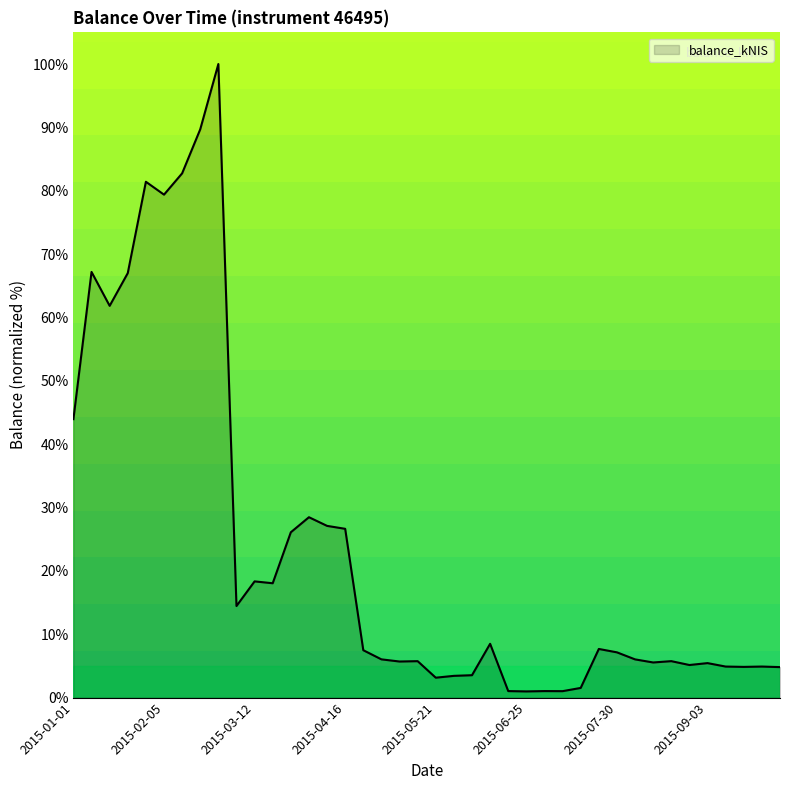

What is the maximum value shown in the chart?

100.0